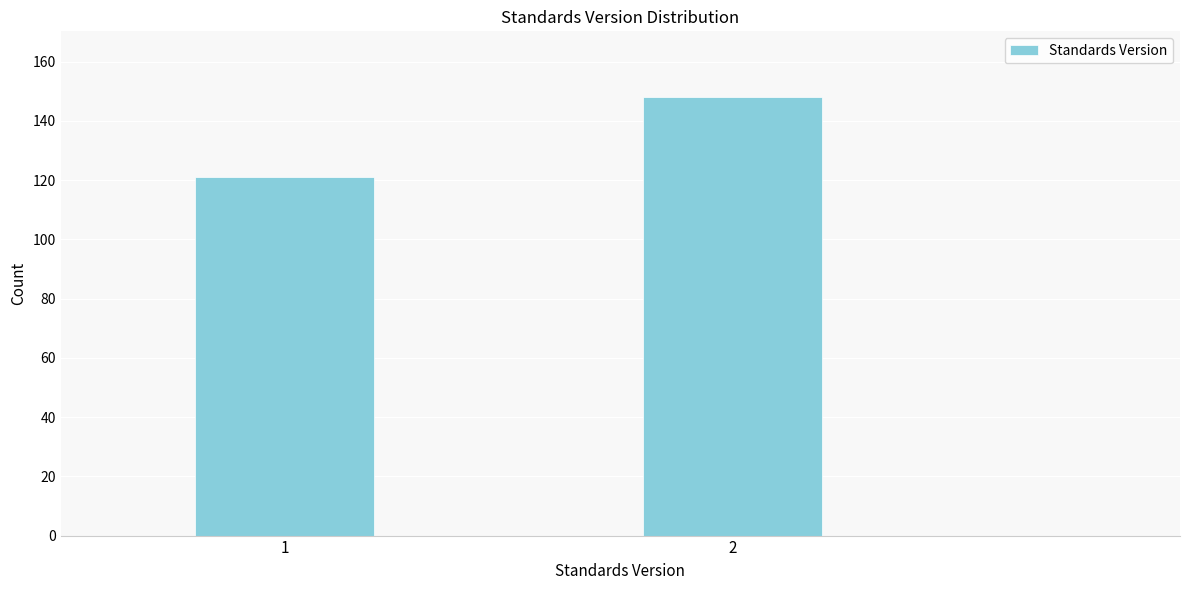

Reading left to right, transcribe all the data shown in this chart.

121	148